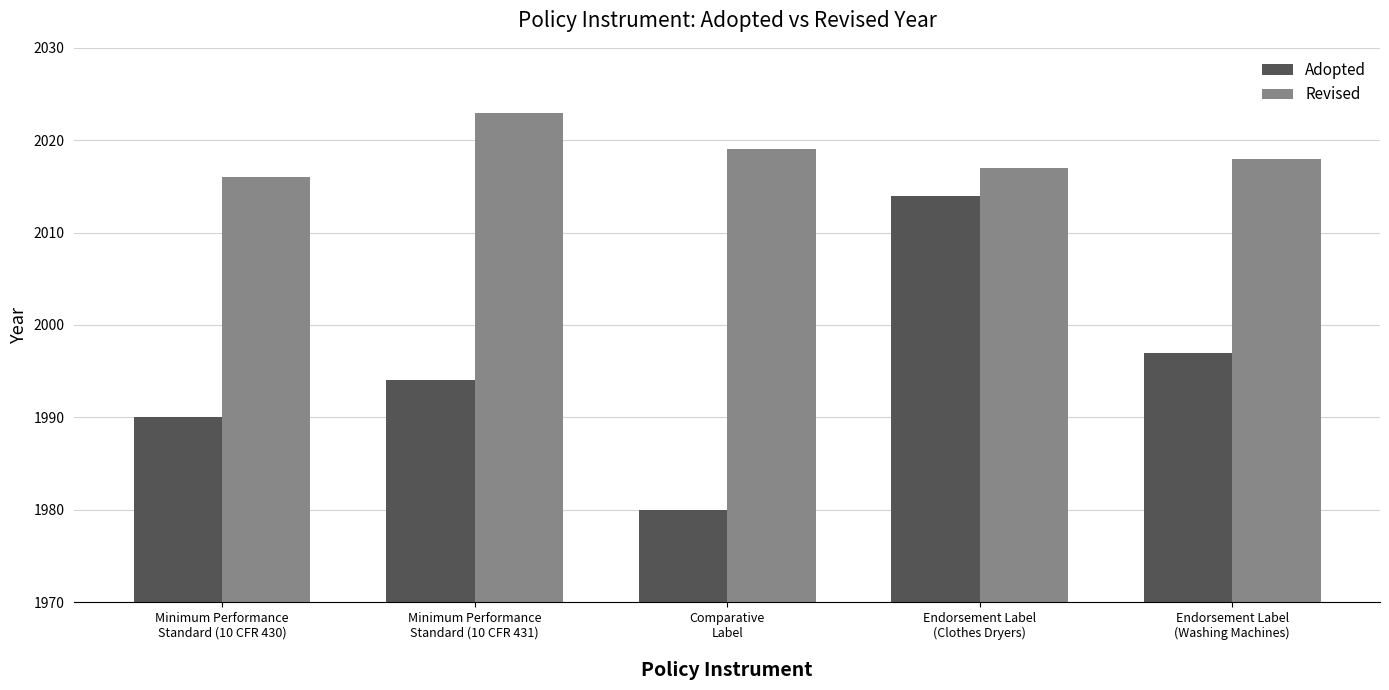

The value of Adopted at Endorsement Label
(Clothes Dryers) is 2888. True or false?

False